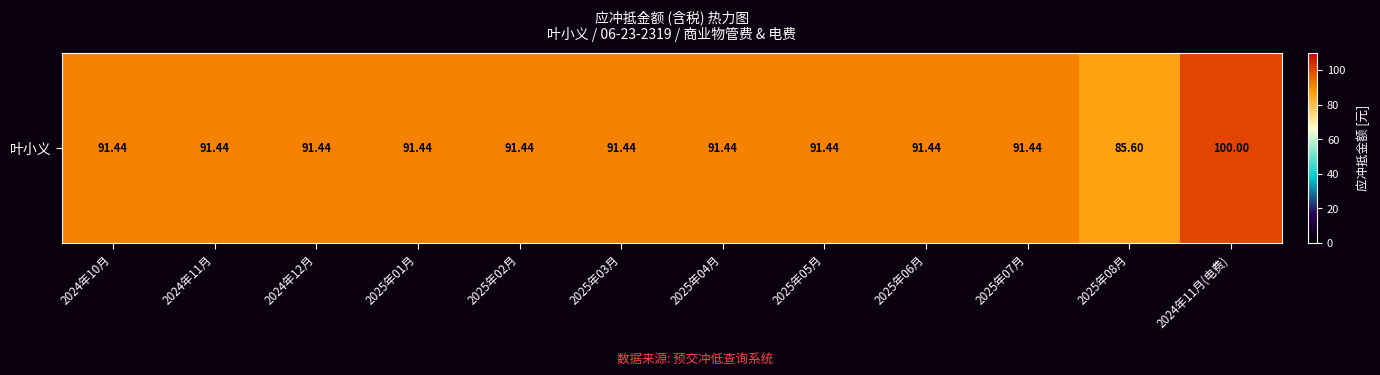

List the labels in order of value, smallest first.

2025年08月, 2024年10月, 2024年11月, 2024年12月, 2025年01月, 2025年02月, 2025年03月, 2025年04月, 2025年05月, 2025年06月, 2025年07月, 2024年11月(电费)